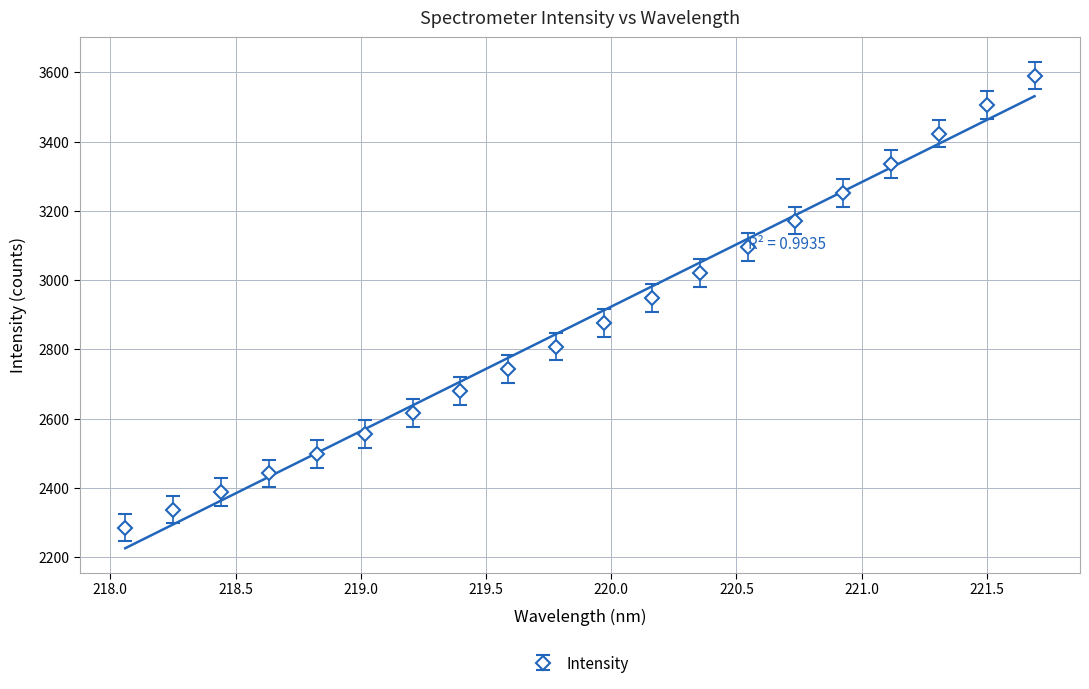

What is the minimum value for Intensity?

2285.1